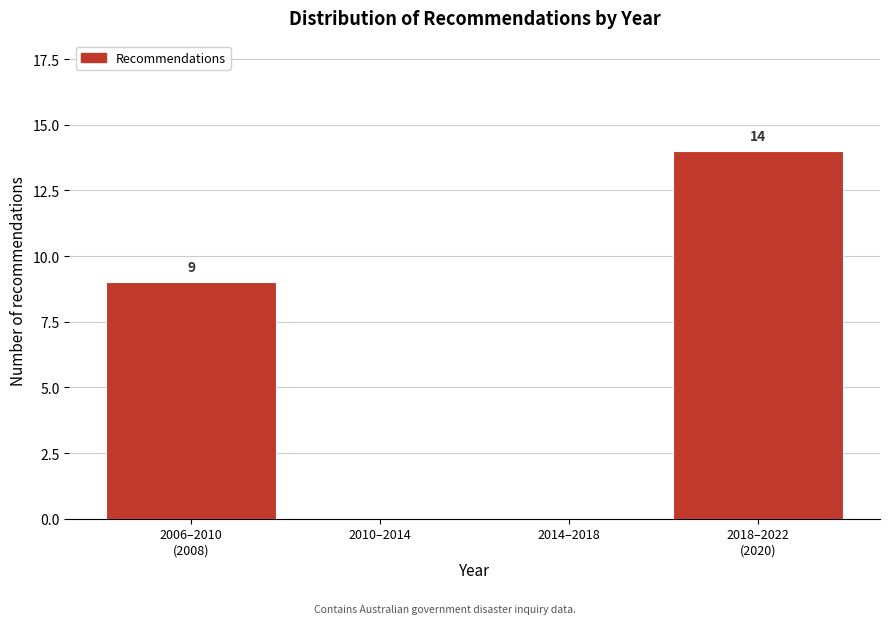

What is the maximum value shown in the chart?

14